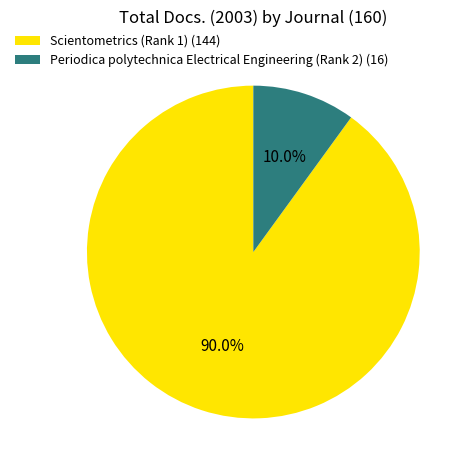

Which slice represents more than half of the pie?

Scientometrics (Rank 1)